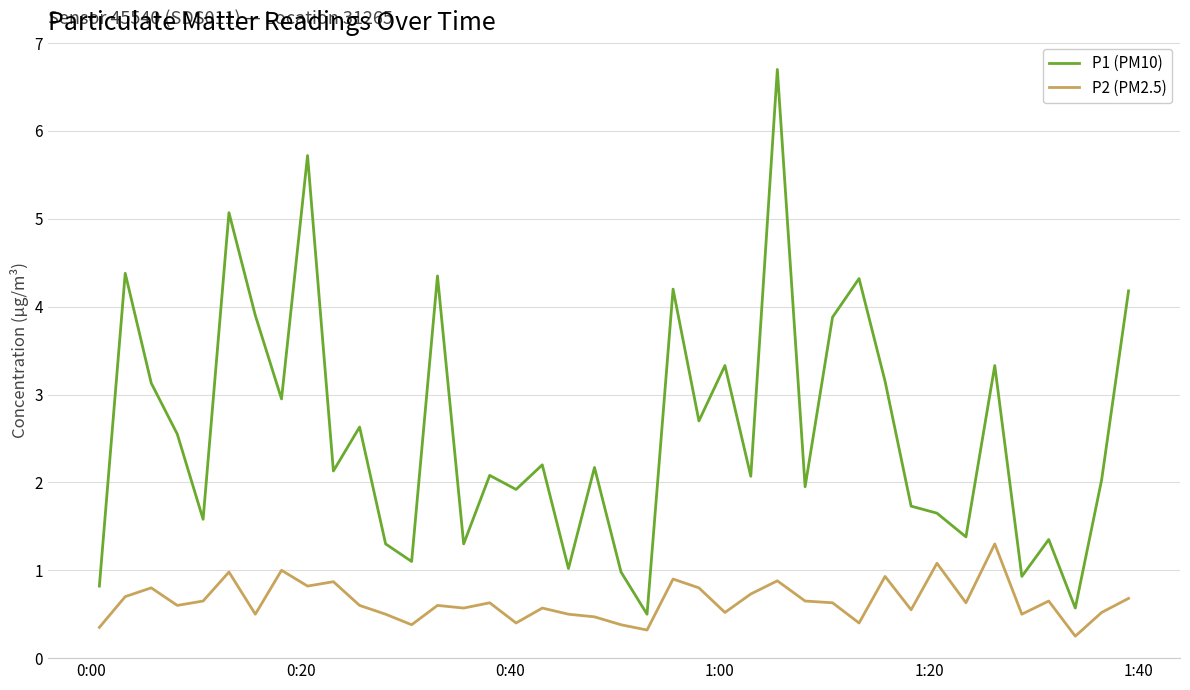

Rank the series by their maximum value, from lowest to highest.

P2 (PM2.5), P1 (PM10)